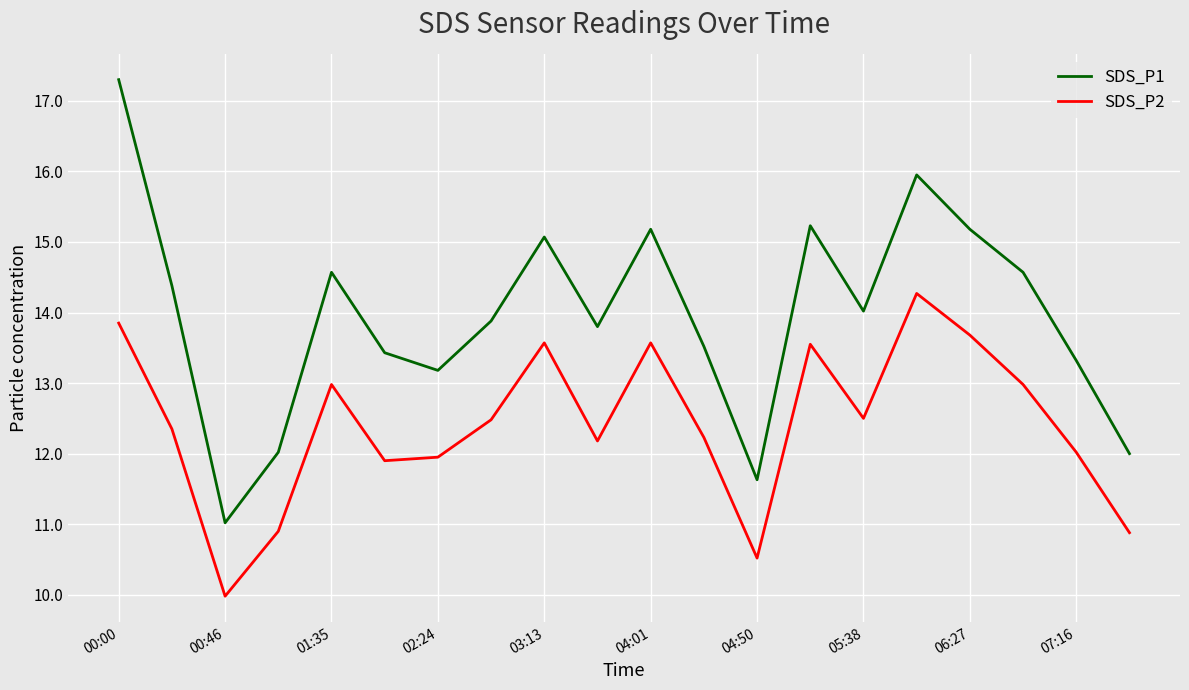

Which series has the largest total across all categories?

SDS_P1